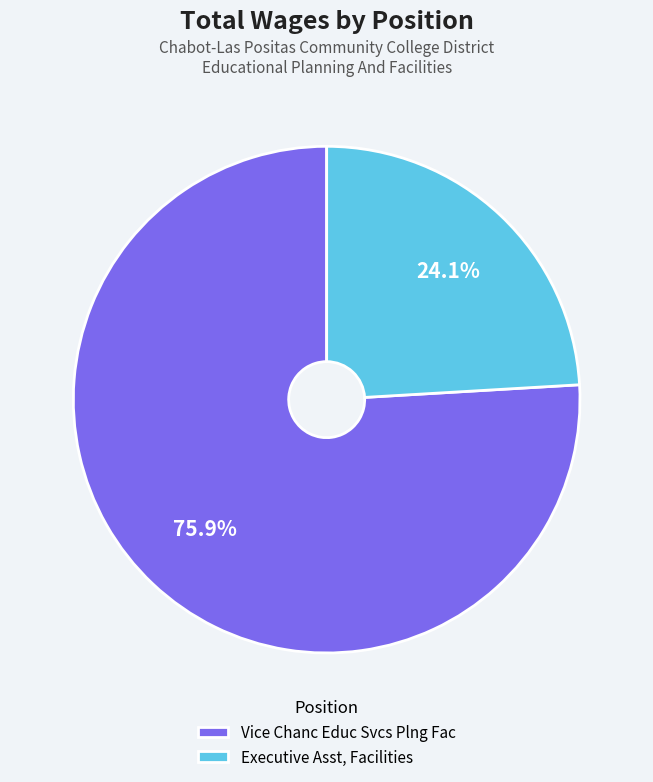

Does any single category account for the majority?

Yes